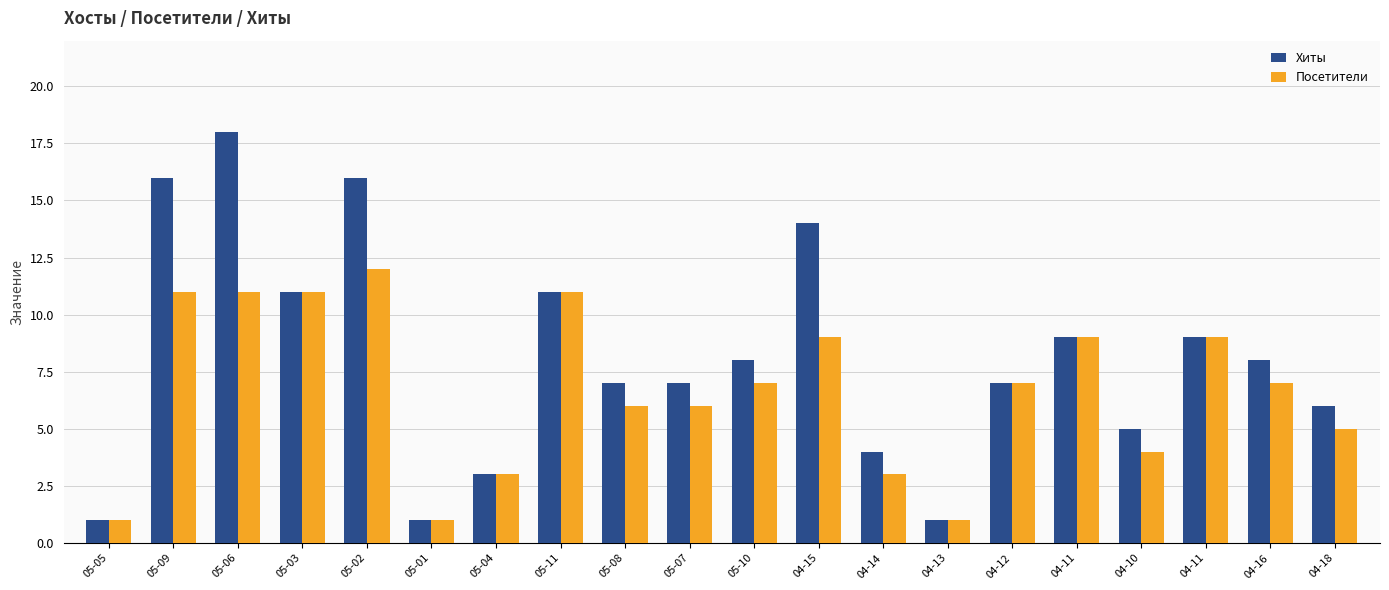

Which has a higher value, 05-11 or 04-13?

05-11